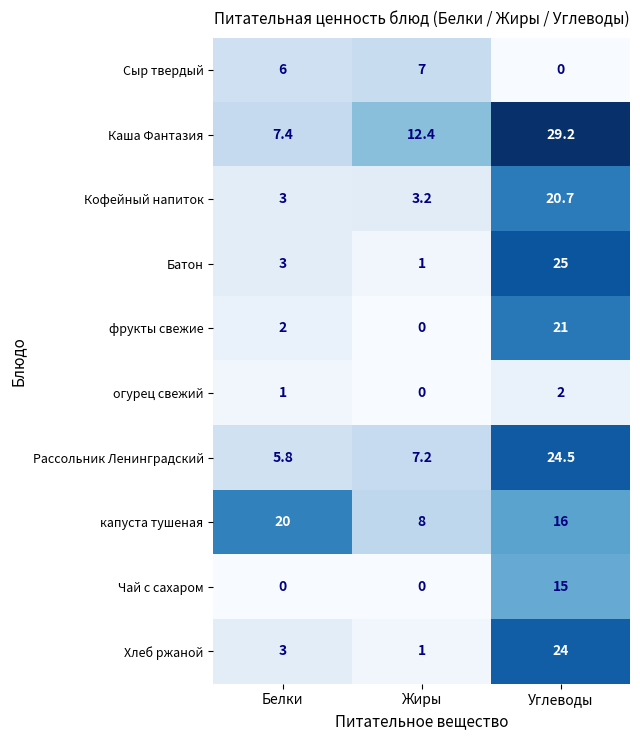

Rank the series at Углеводы from lowest to highest value.

Сыр твердый, огурец свежий, Чай с сахаром, капуста тушеная, Кофейный напиток, фрукты свежие, Хлеб ржаной, Рассольник Ленинградский, Батон, Каша Фантазия